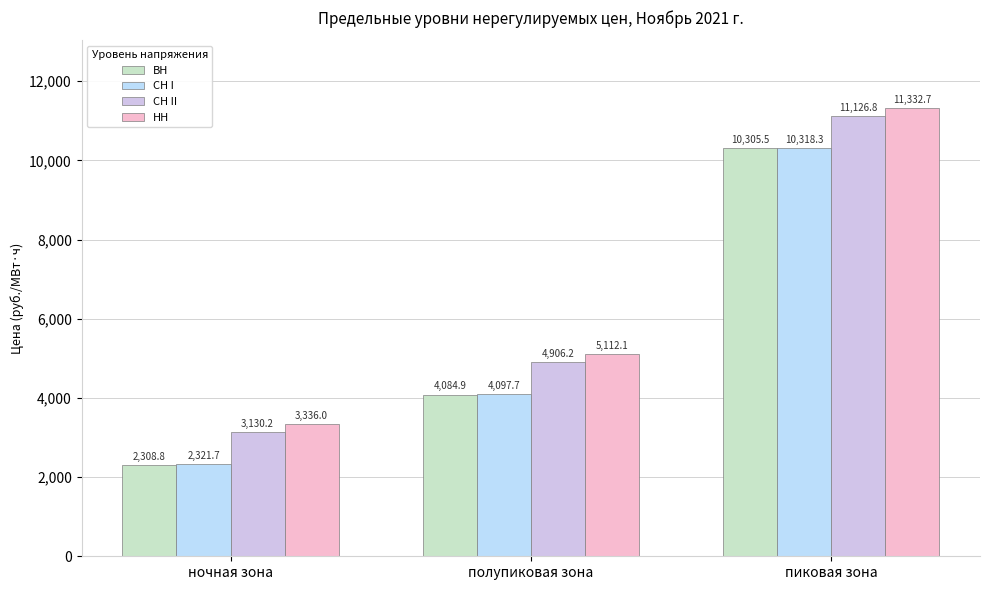

Is the value of СН I at пиковая зона greater than the value of НН at полупиковая зона?

Yes